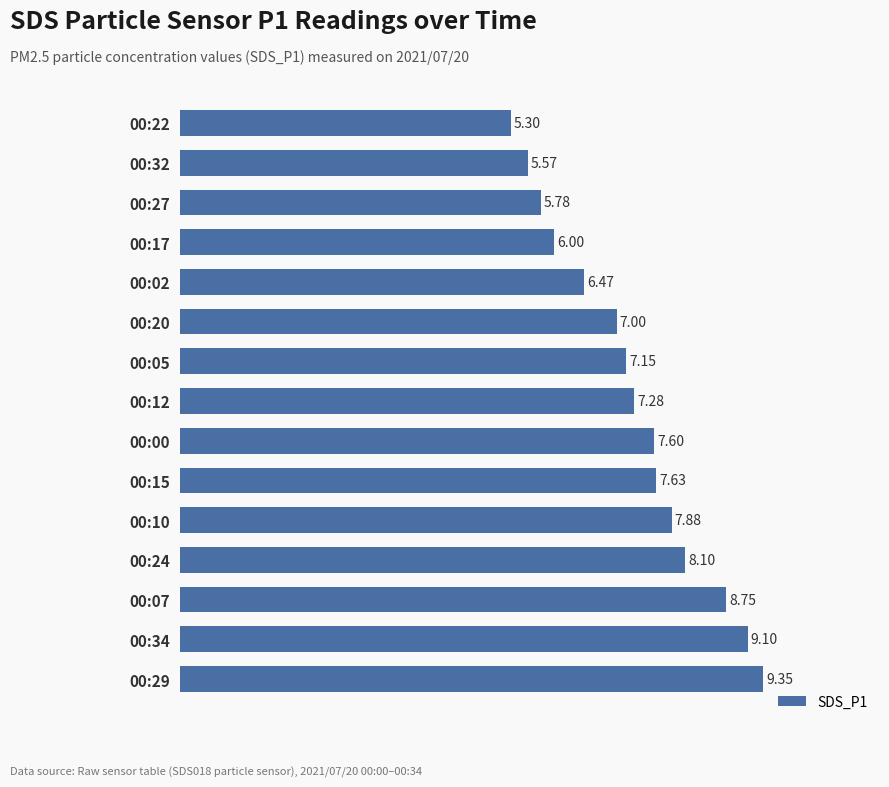

What is the sum of all values?

109.0